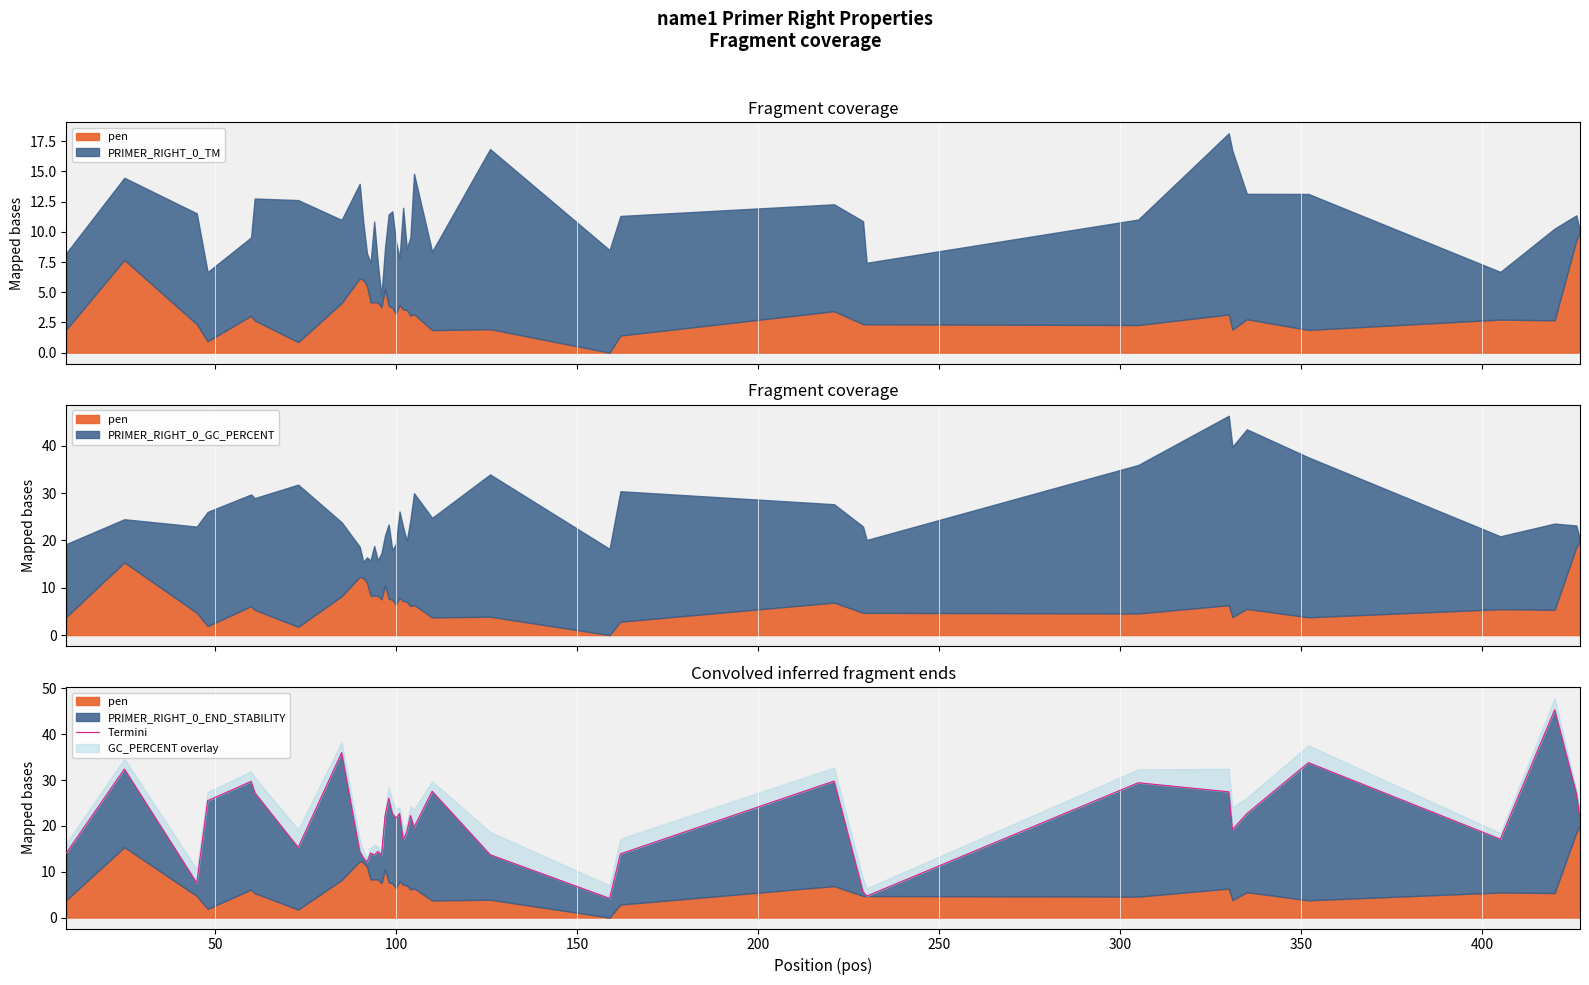

Does the chart display data point markers on the line(s)?

No